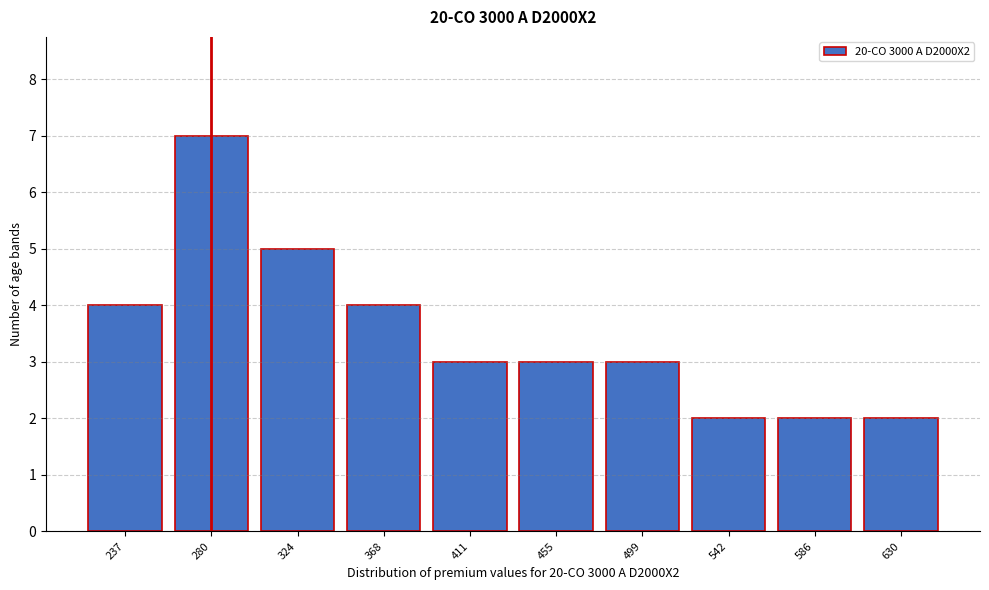

Reading left to right, what are all the values shown in this chart?

4	7	5	4	3	3	3	2	2	2